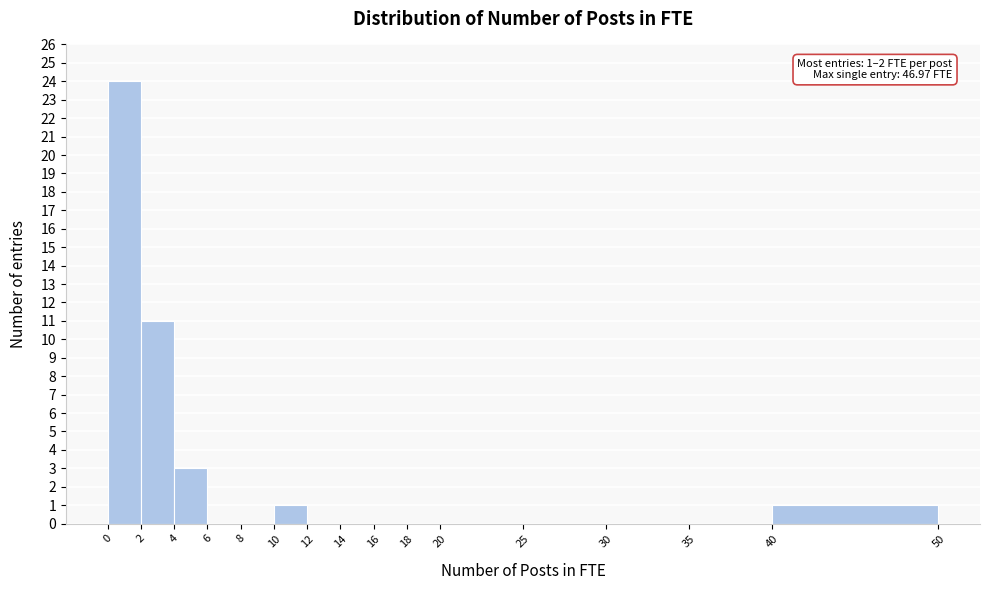

Over which range of the x-axis is the bar tallest?

0 to 2